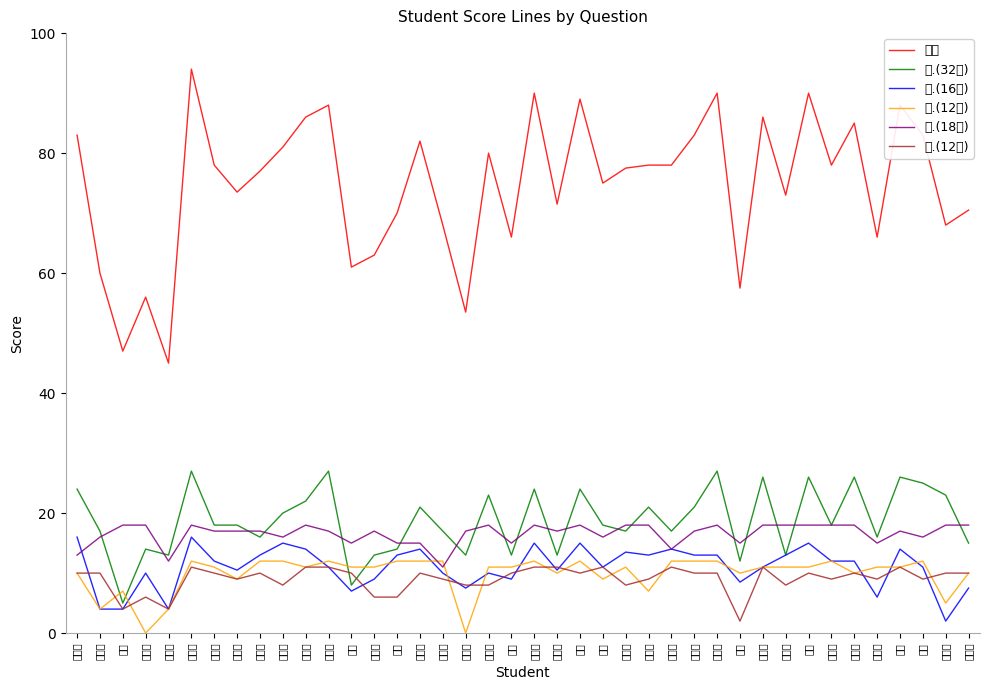

At which category is the sum across all series the highest?

钟继文